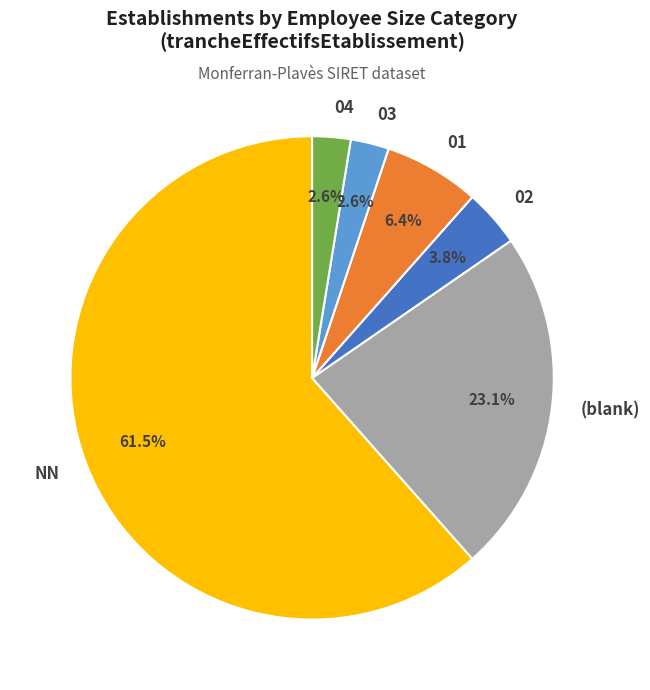

Is there a majority slice in this chart?

Yes